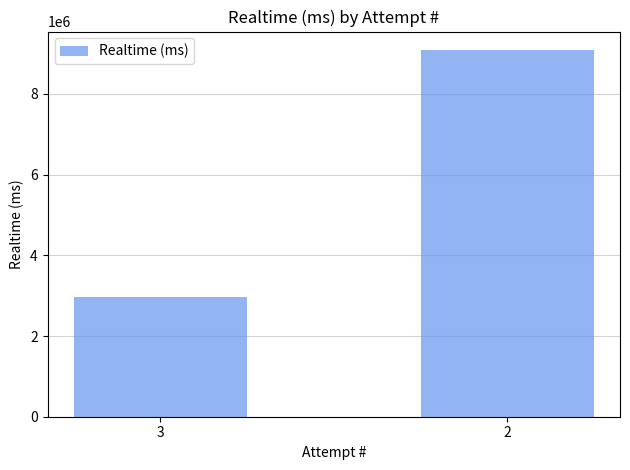

True or false: the data shows 6161067 at 2.

False